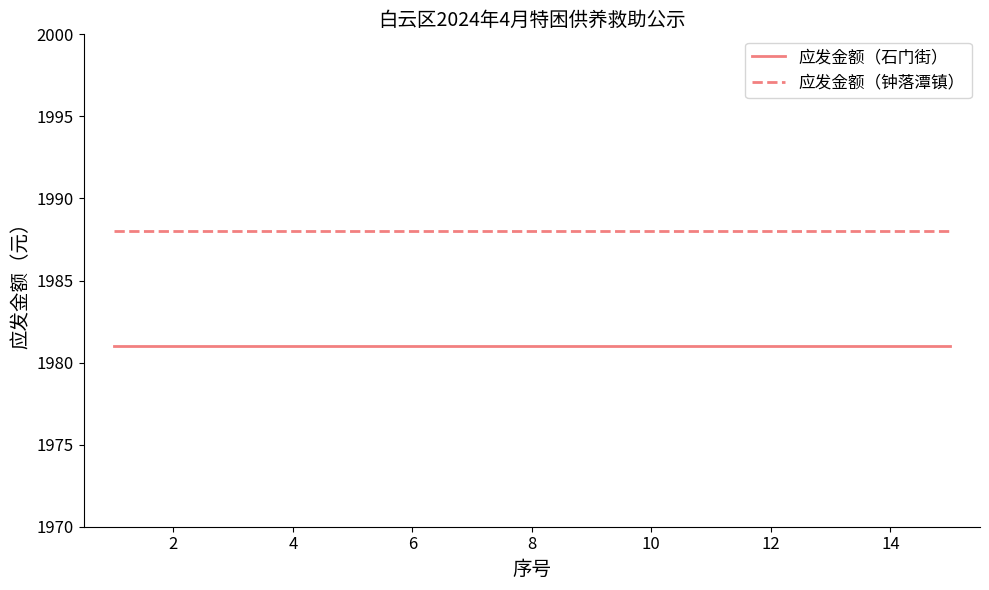

What are all the series names shown in the legend?

应发金额（石门街）, 应发金额（钟落潭镇）